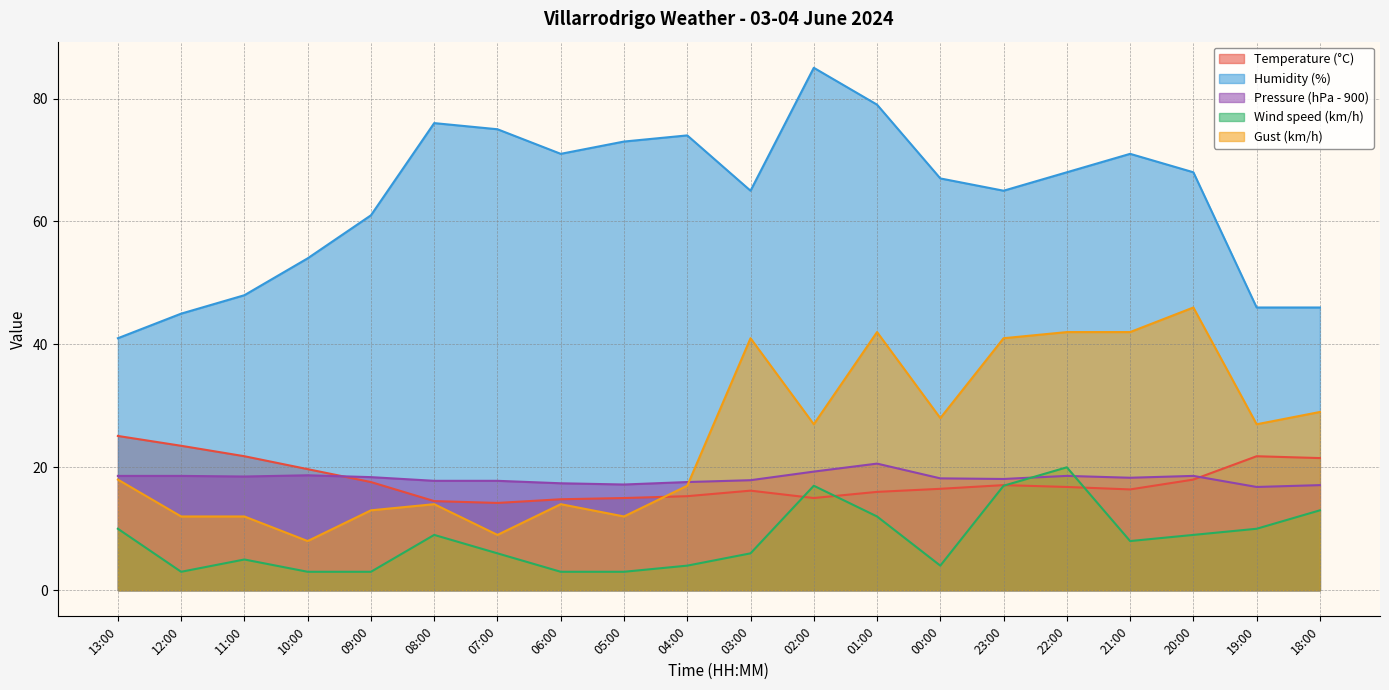

Does the chart have visible grid lines?

Yes